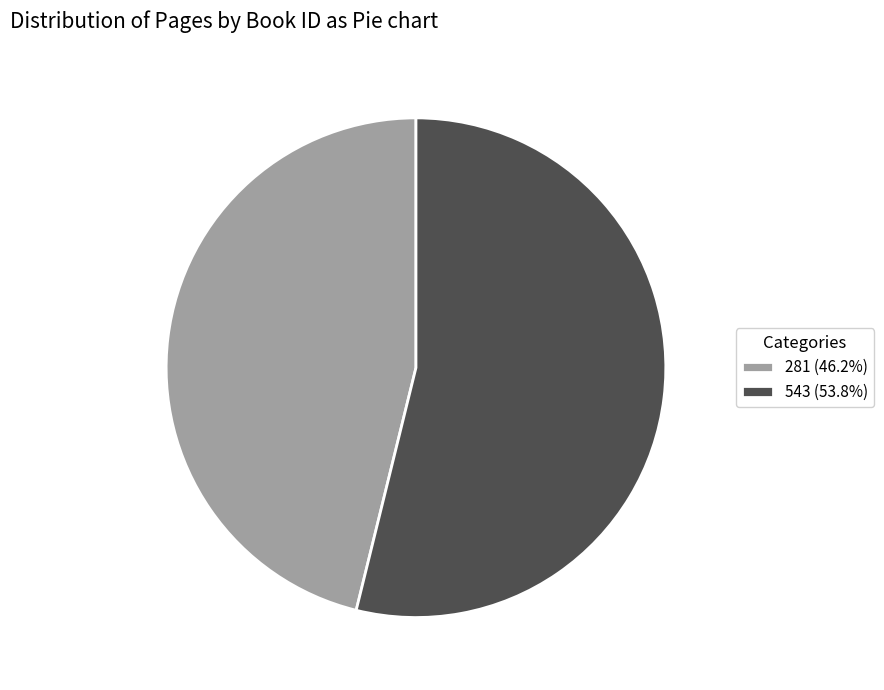

Which slice is the largest?

543